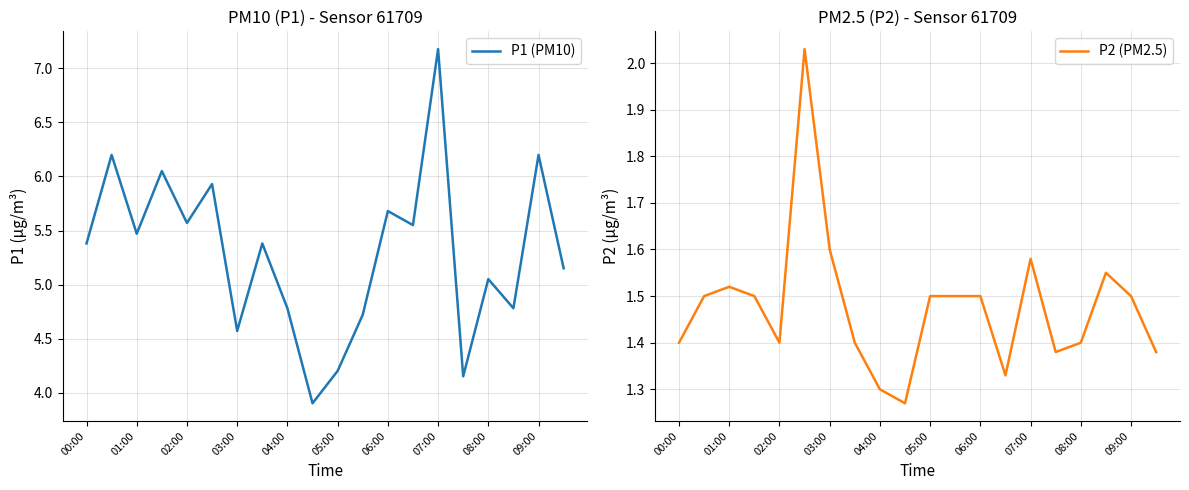

What is the maximum value for P1 (PM10)?

7.2